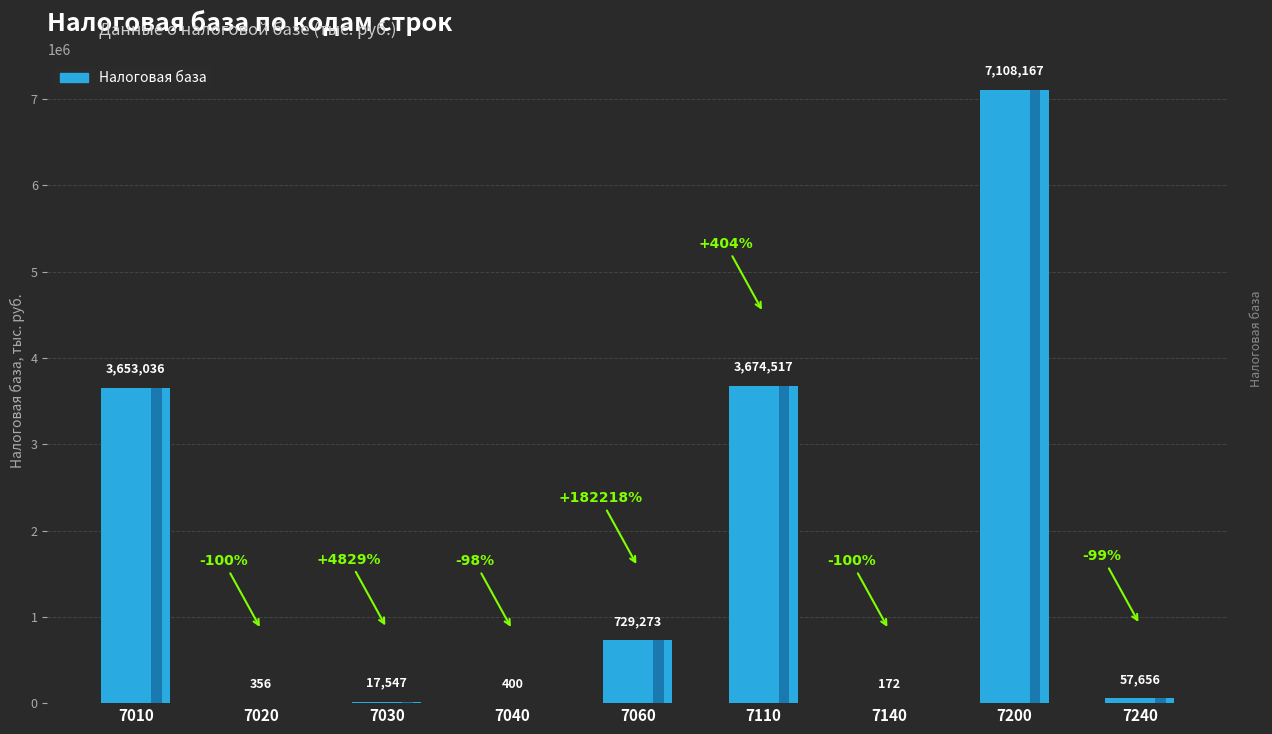

Approximately how many times larger is the value at 7240 compared to 7030?

3.3